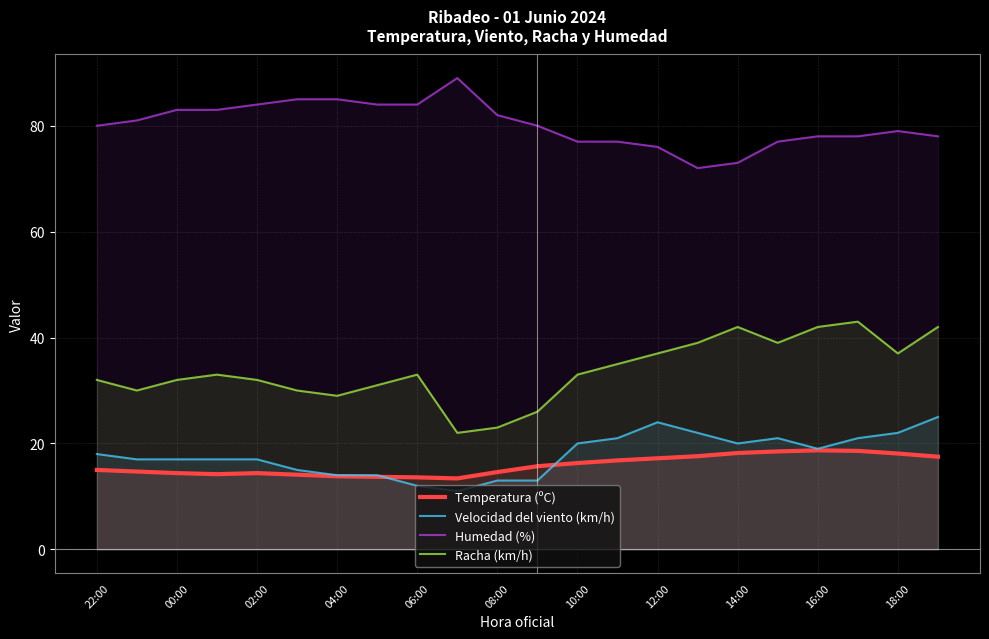

Rank the series by their maximum value, from lowest to highest.

Temperatura (ºC), Velocidad del viento (km/h), Racha (km/h), Humedad (%)